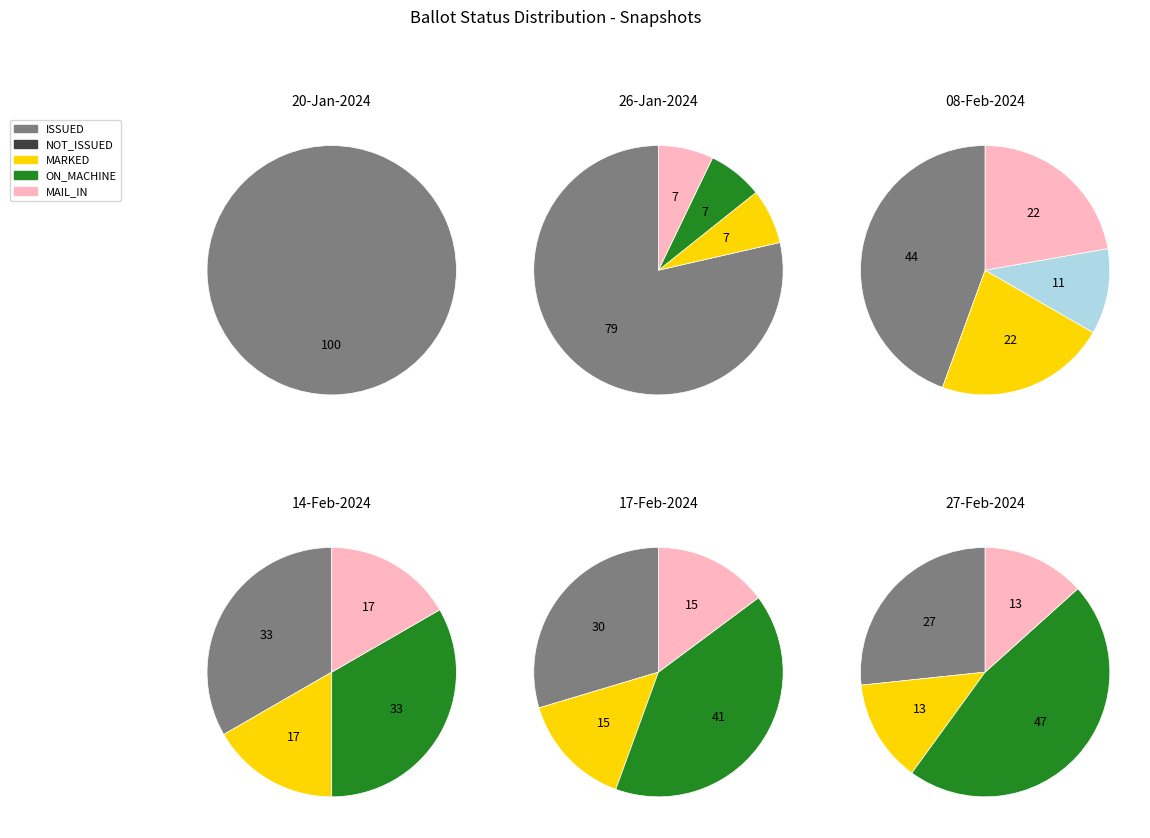

Is ISSUED the majority of the pie?

No